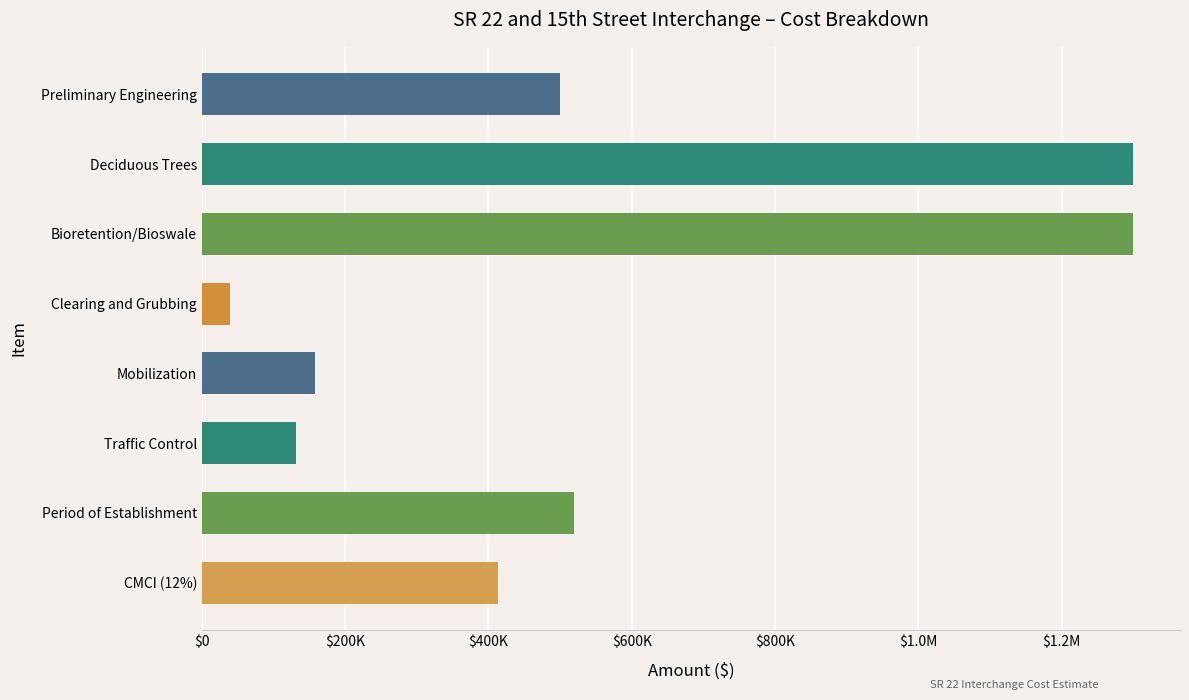

What is the difference between the second highest and second lowest values?

1168000